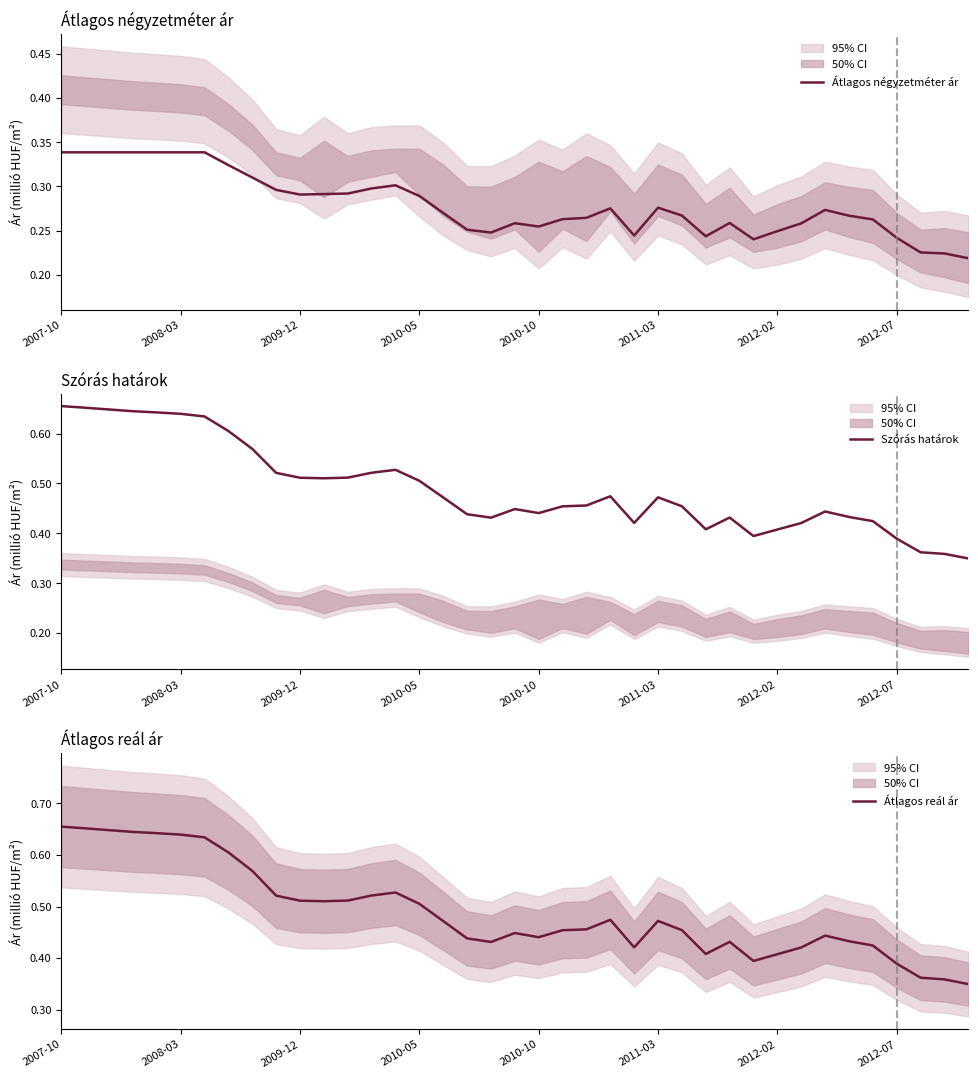

What is the difference between the second highest and minimum values in the Szórás határok series?

0.3